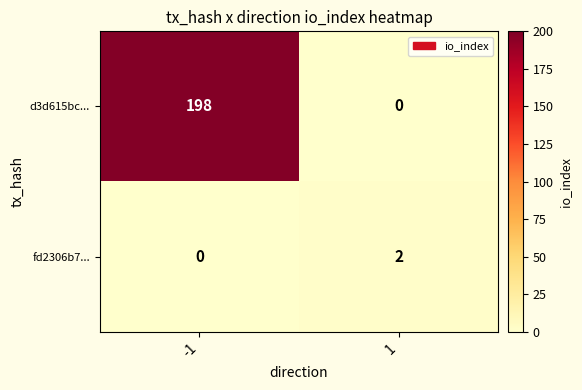

At which category is the sum across all series the highest?

-1